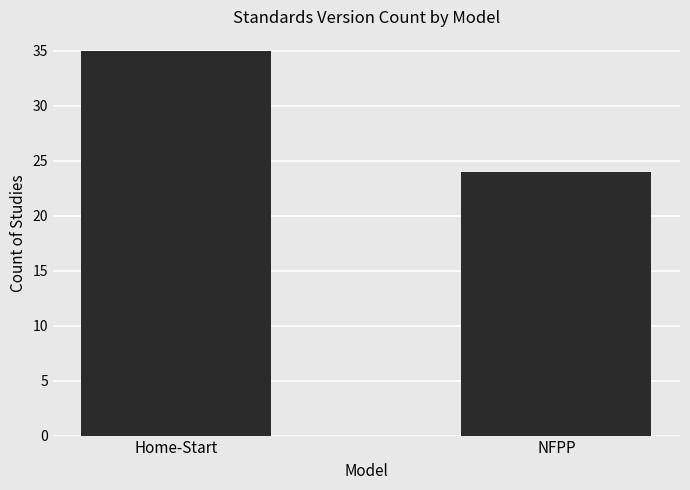

Between Home-Start and NFPP, which is larger?

Home-Start